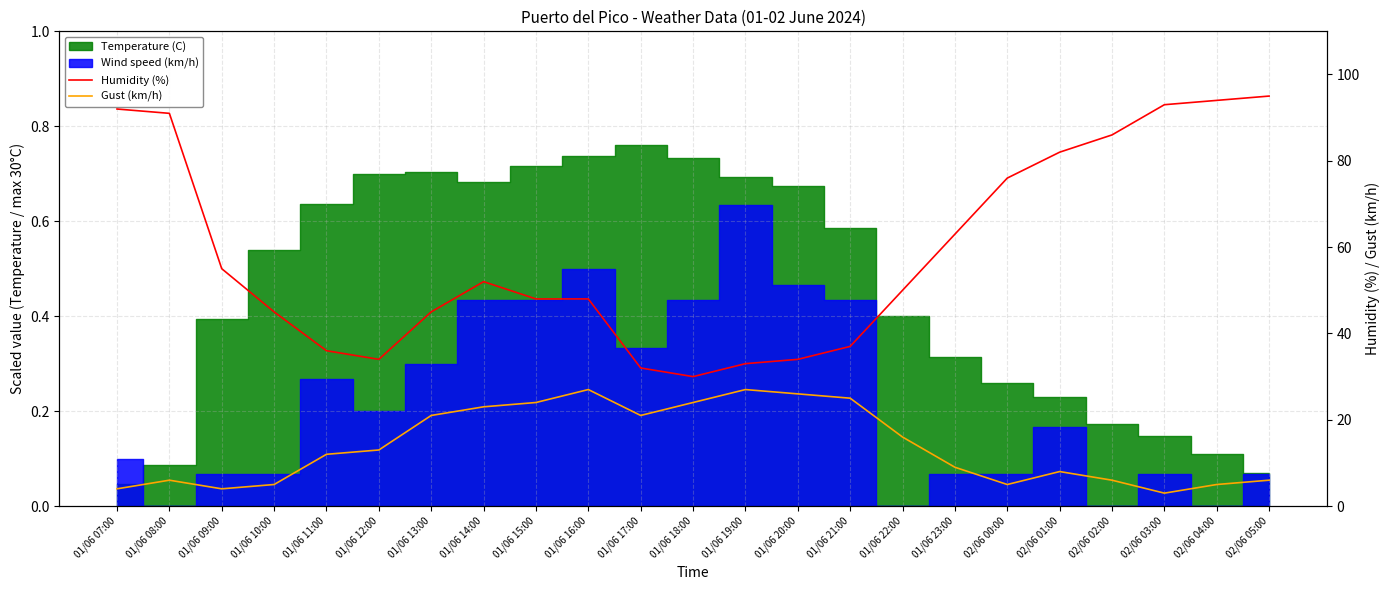

What is the sum of all Humidity (%) values?

1351